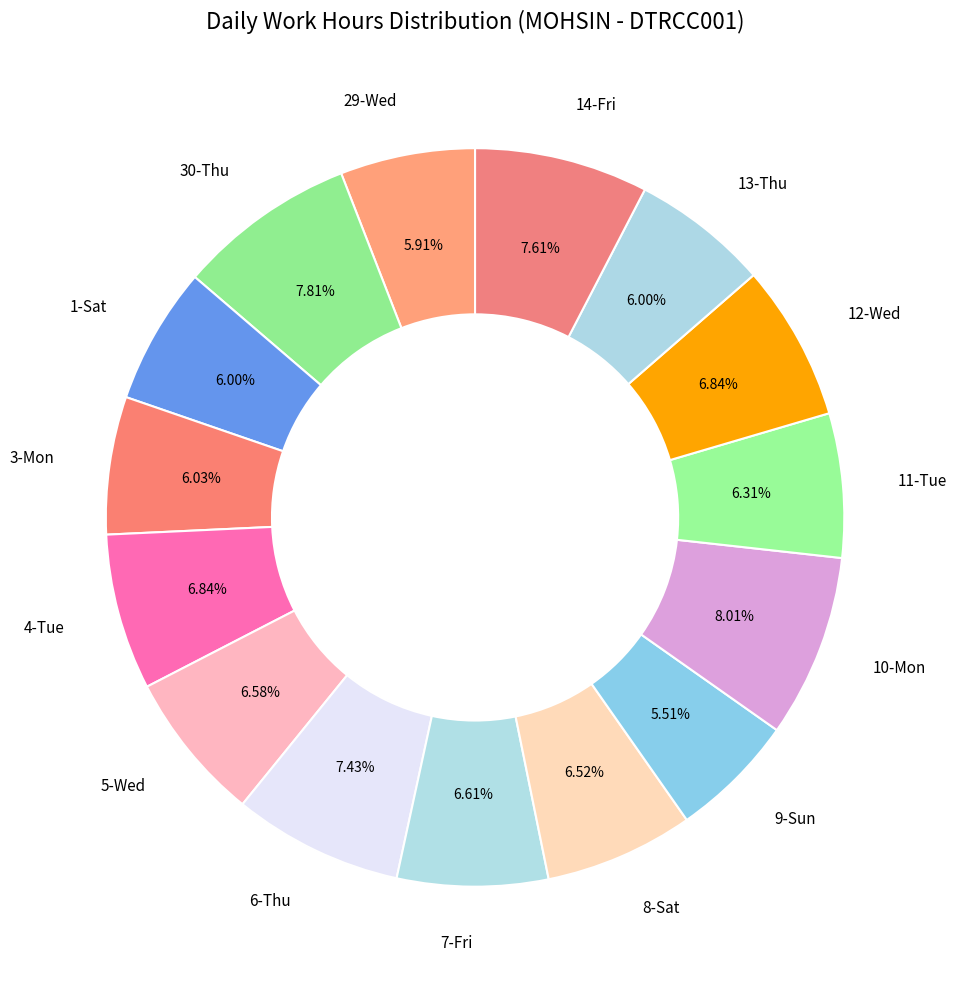

Is the sum of 6-Thu and 29-Wed greater than half?

No